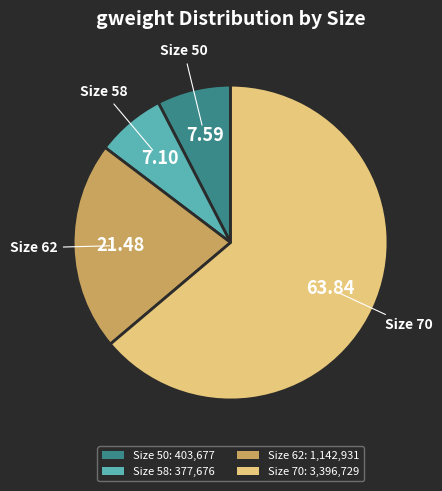

How many segments does this pie chart have?

4